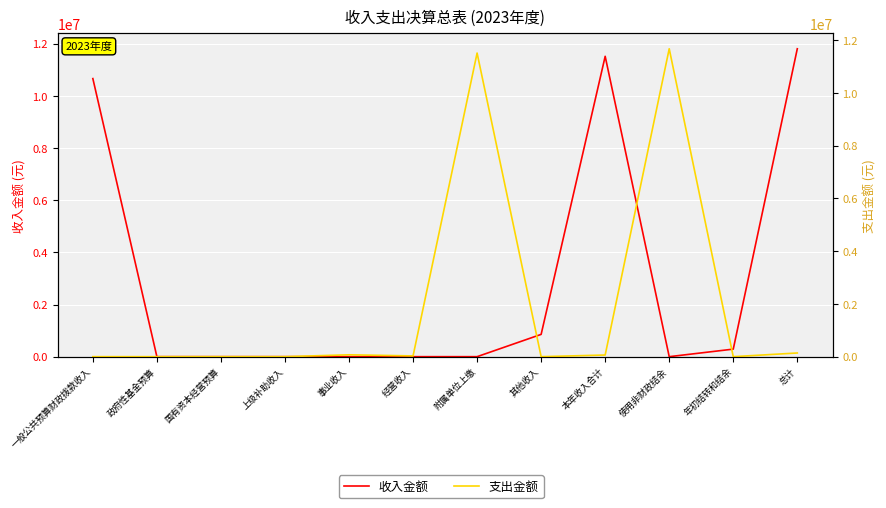

Count the number of categories in the chart.

12